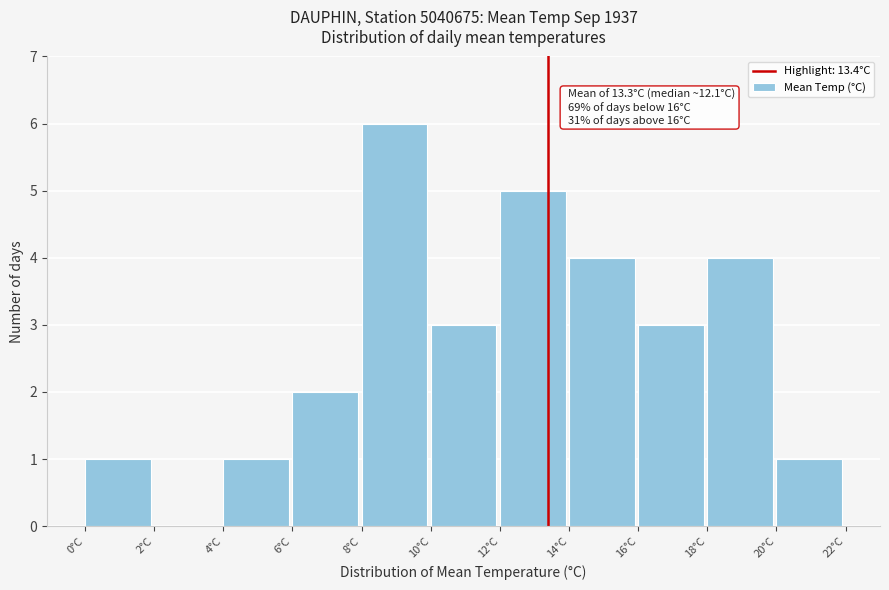

Over which range of the x-axis is the bar tallest?

8 to 10